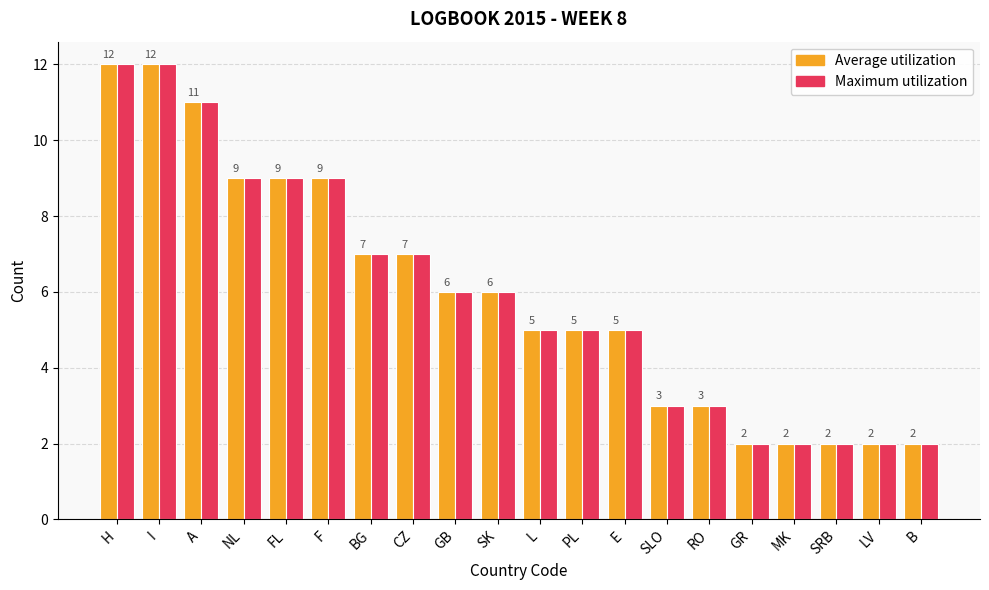

How many bars are there in total?

40